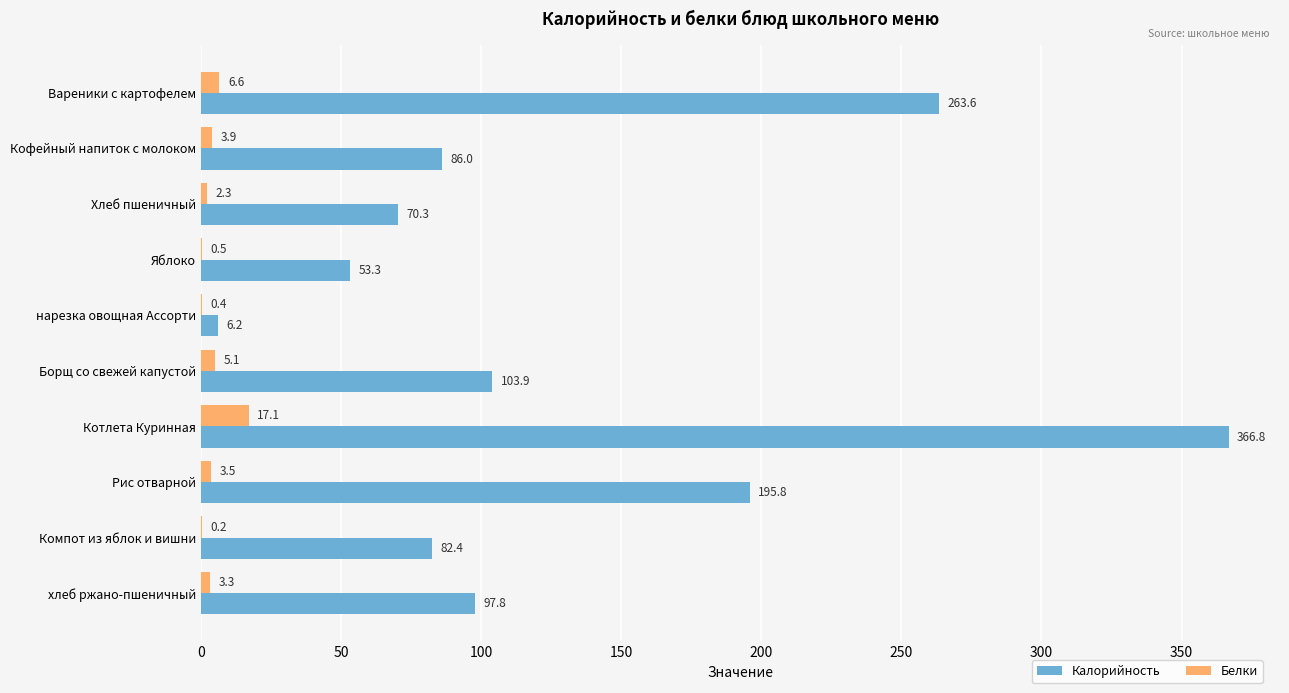

Between Вареники с картофелем and Компот из яблок и вишни, which series saw the biggest shift?

Калорийность